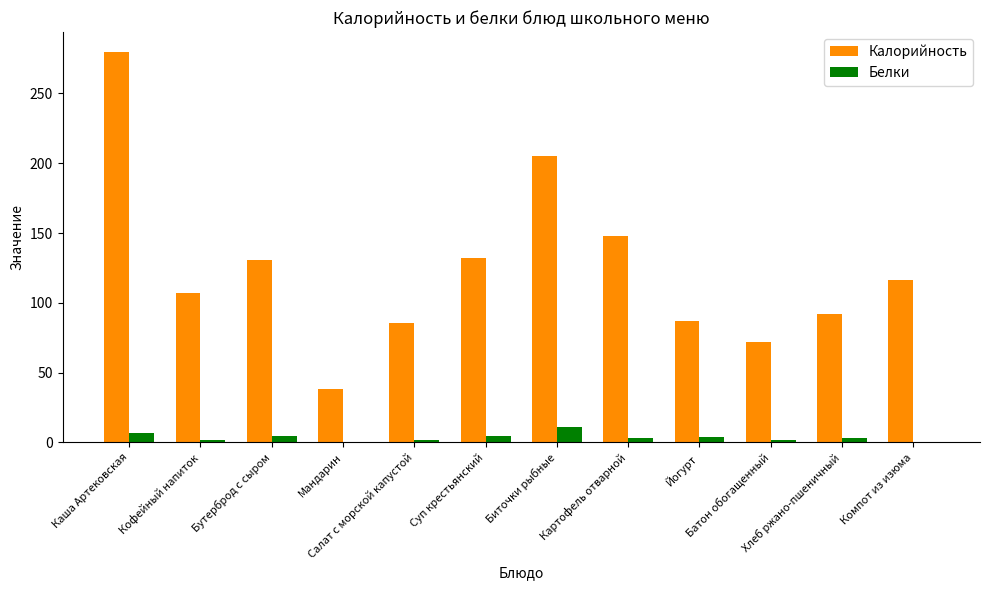

What is the highest value of the Белки series?

11.1